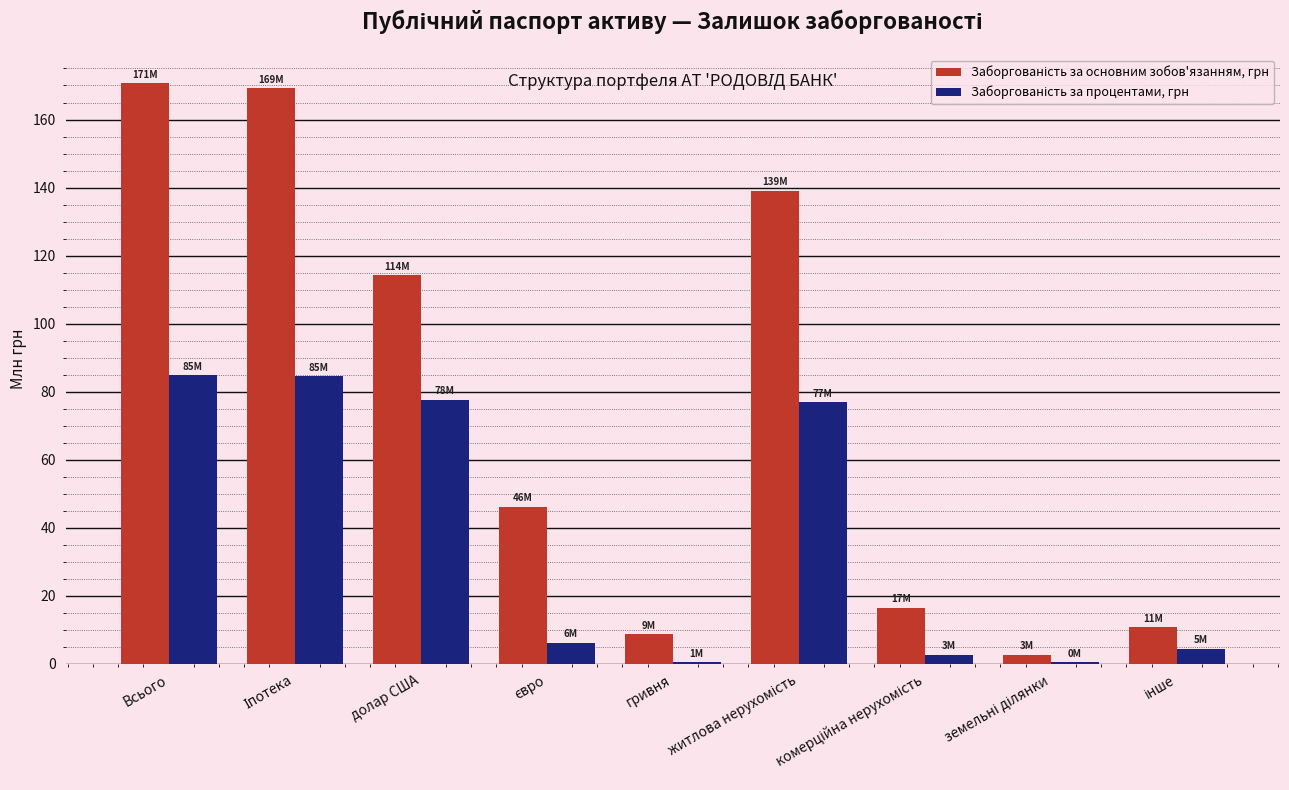

Which series changed the most between Іпотека and комерційна нерухомість?

Заборгованість за основним зобов'язанням, грн